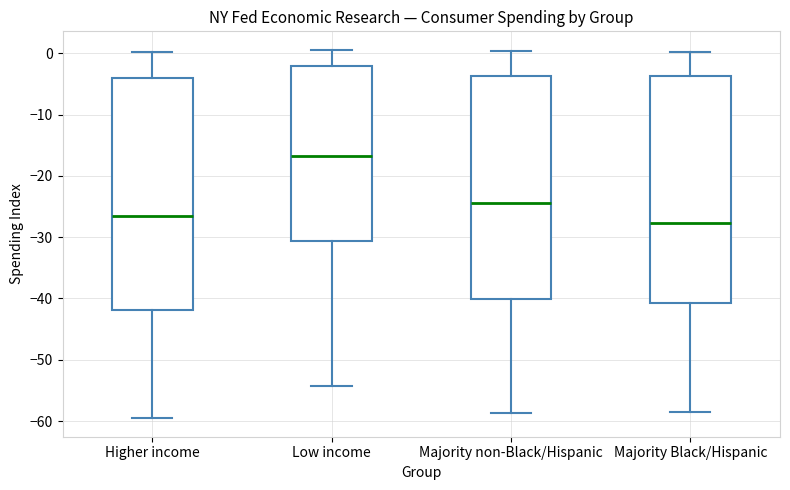

Reading left to right, transcribe this box plot: for each box, give where its median line is, the range the box spans, and where its two whiskers end, as read against the y-axis. The values are not printed on the chart, so give them approximately, as read against the axis.

Higher income: median -27, box -42 to -4, whiskers -60 to 0
Low income: median -17, box -31 to -2, whiskers -54 to 1
Majority non-Black/Hispanic: median -24, box -40 to -4, whiskers -59 to 0
Majority Black/Hispanic: median -28, box -41 to -4, whiskers -59 to 0